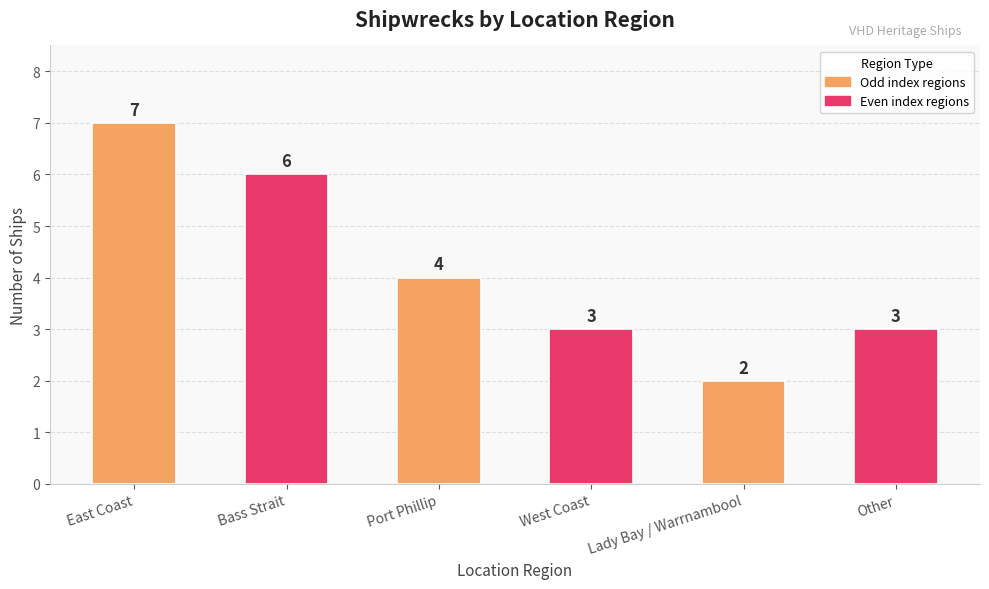

The chart shows a value of 2 at Lady Bay / Warrnambool. True or false?

True